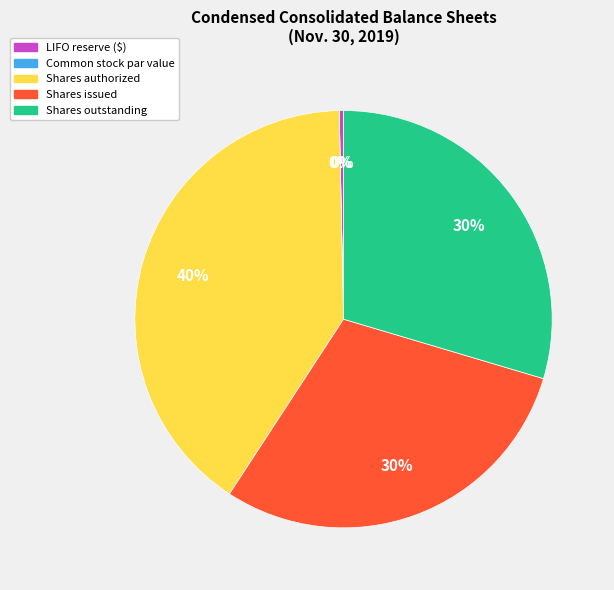

Which has a higher value, Shares authorized or Shares issued?

Shares authorized